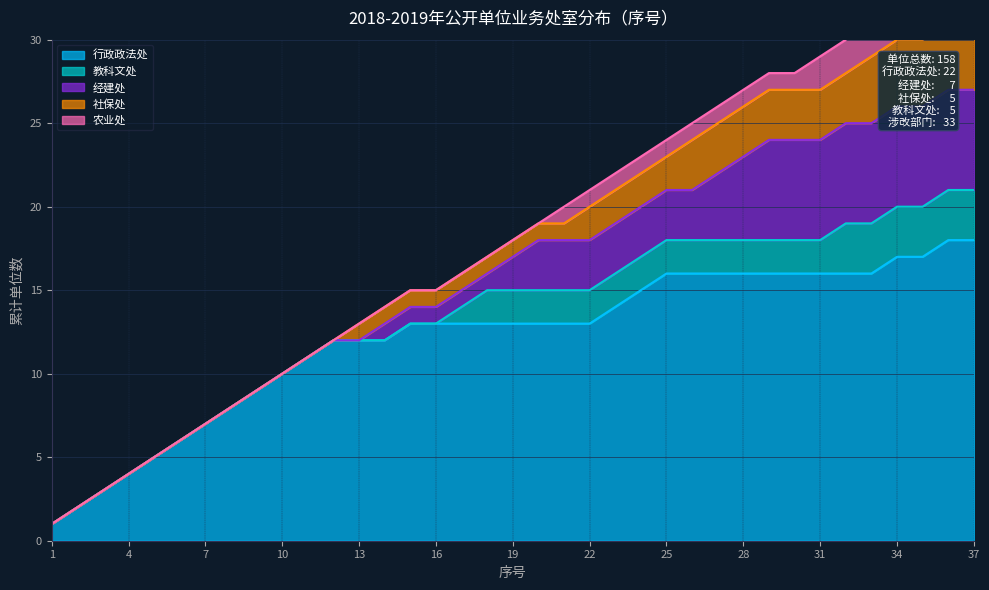

True or false: 农业处 and 社保处 cross at least once.

False